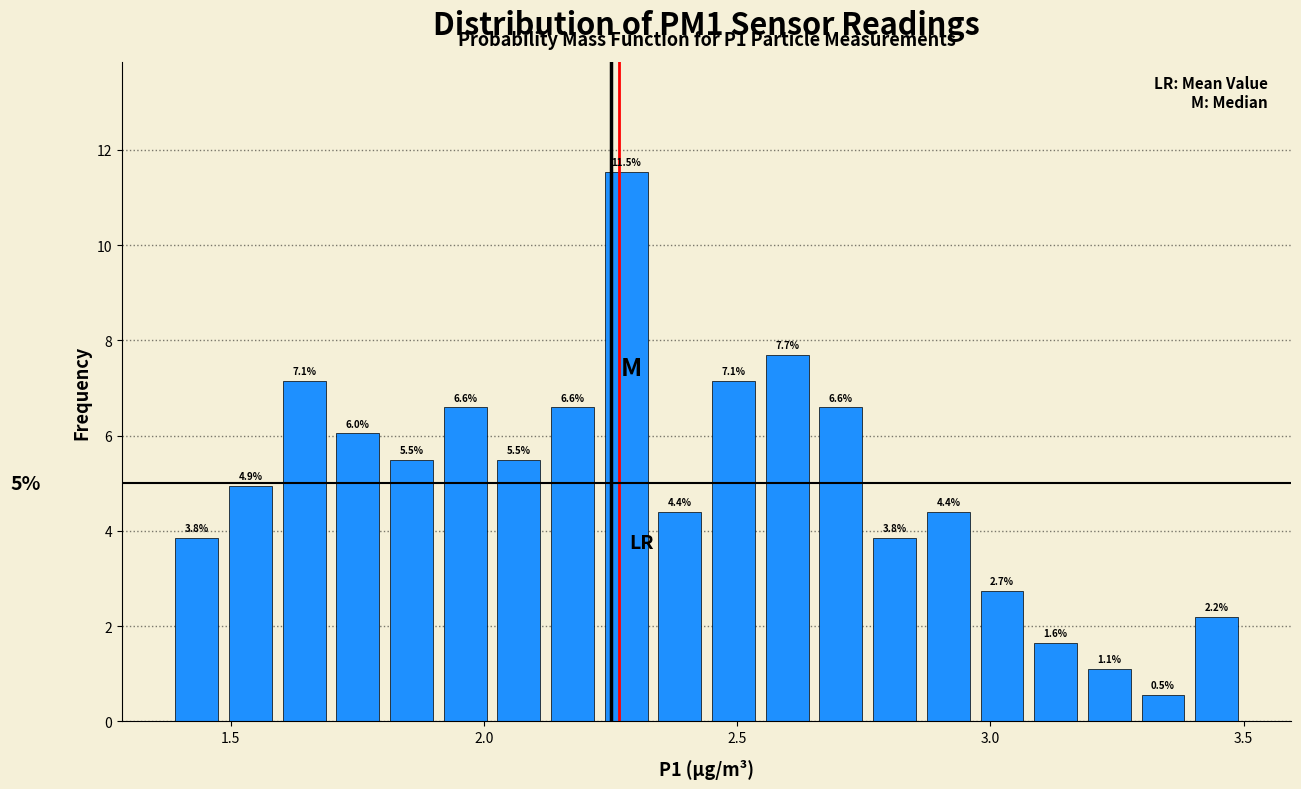

Around what value on the x-axis is the tallest bar? Give the approximate position of its centre, as read against the axis.

2.30